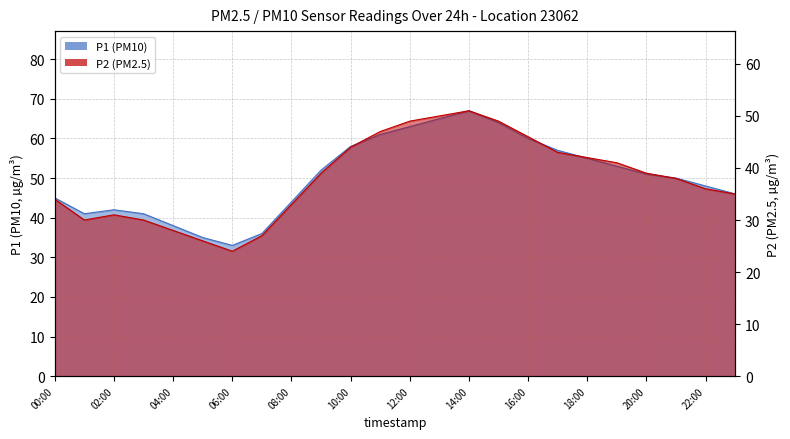

True or false: P1 has a value of 15 at 15:00.

False